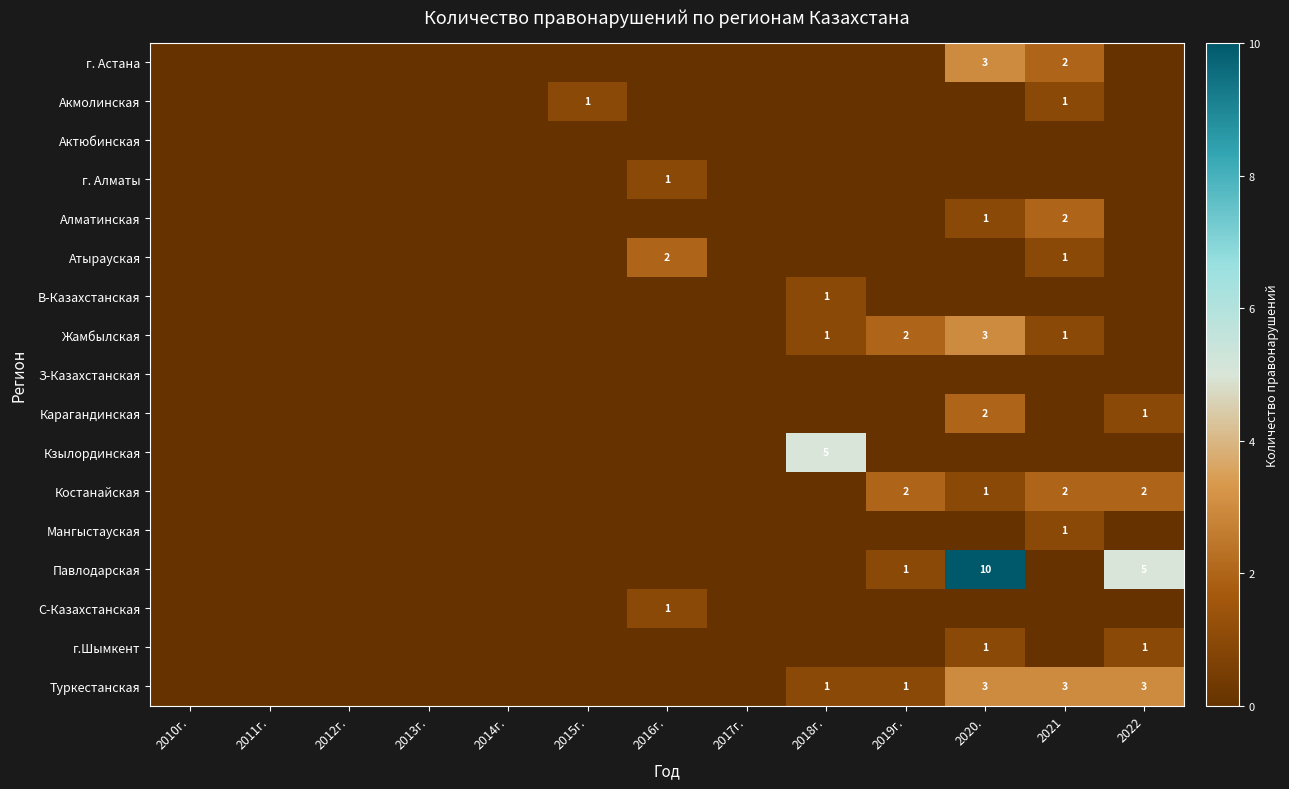

The value of Акмолинская at 2021 is 1. True or false?

True